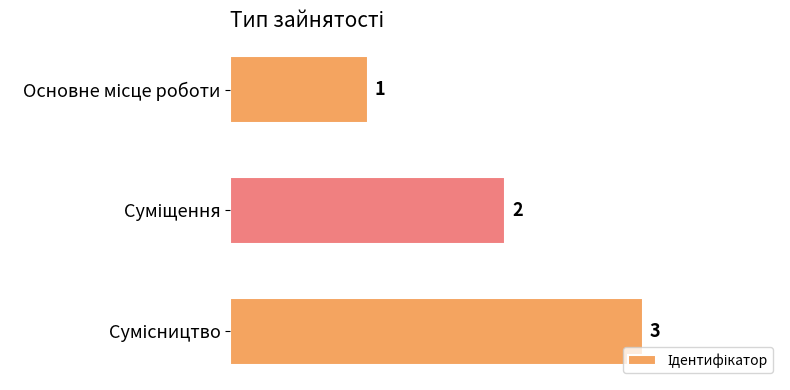

Count the values in the range 1 to 3.

3